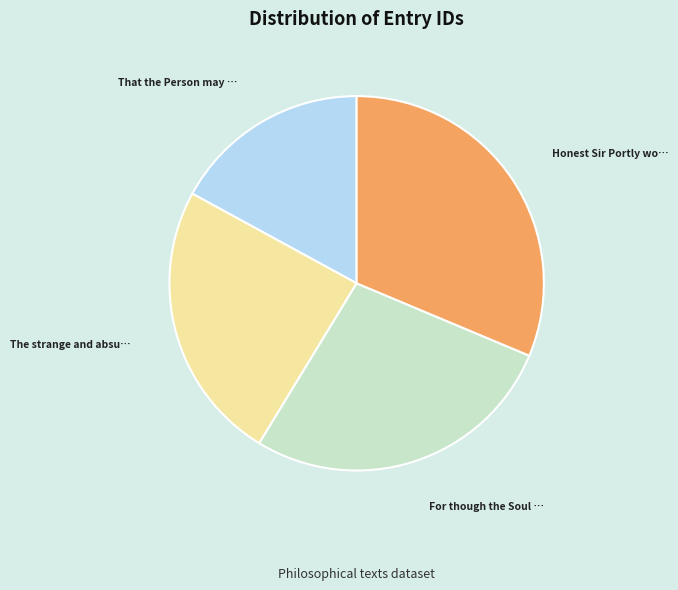

Is there any slice that represents more than half of the pie?

No